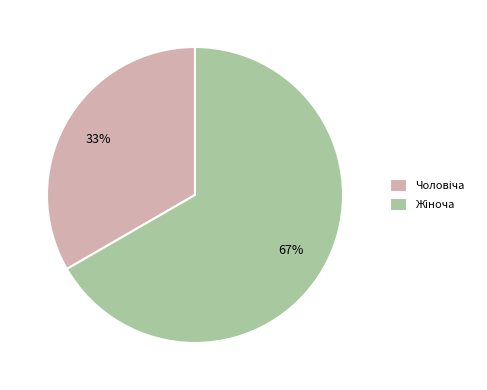

Does any single category account for the majority?

Yes